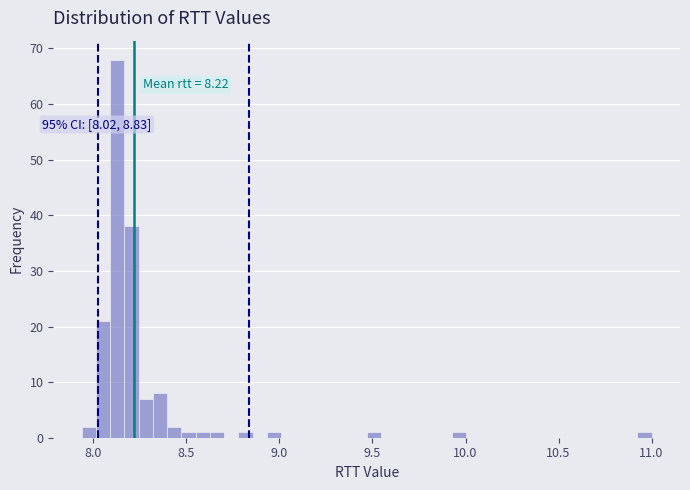

Around what value on the x-axis is the tallest bar? Give the approximate position of its centre, as read against the axis.

8.15